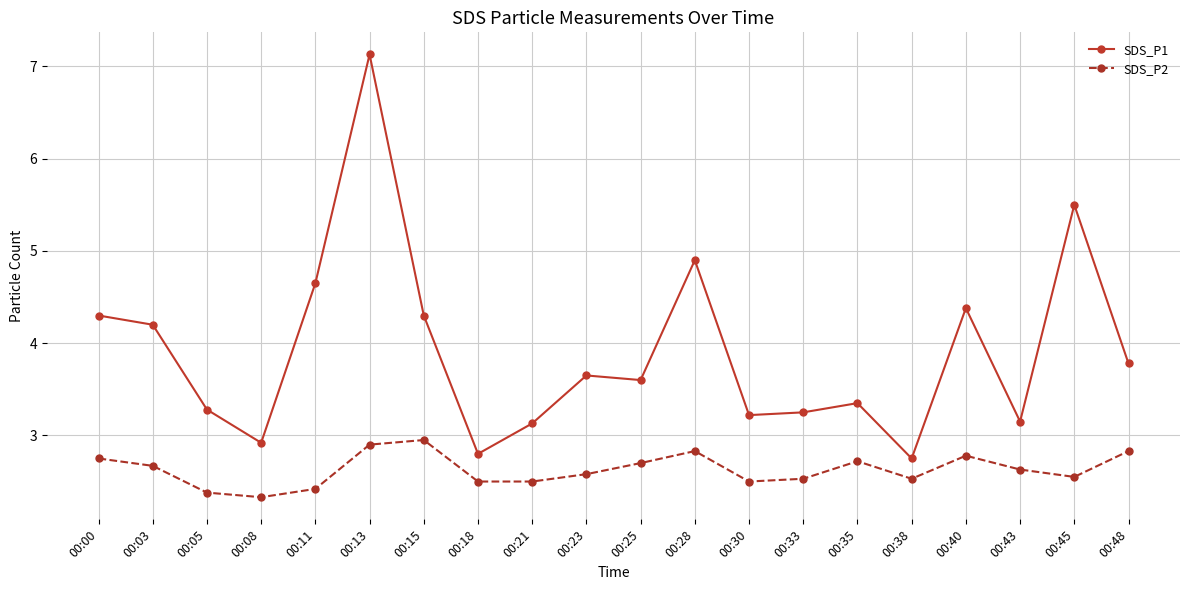

In SDS_P1, how many points are lower than both neighbors (excluding endpoints)?

6